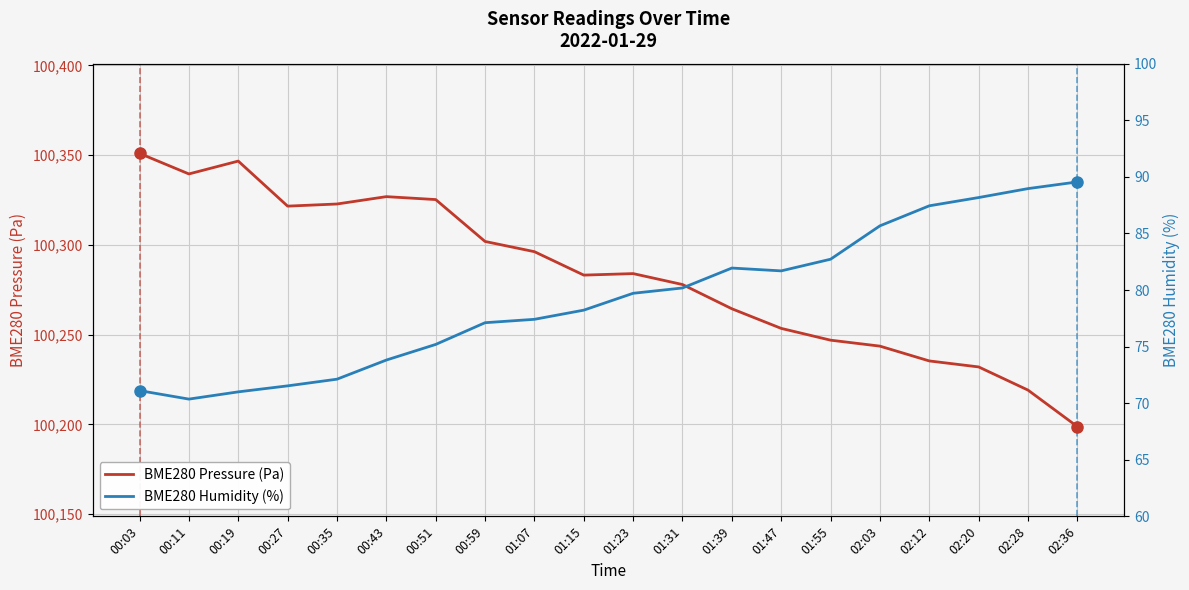

Is it true that BME280 Pressure (Pa) equals 31019.8 at 00:43?

False